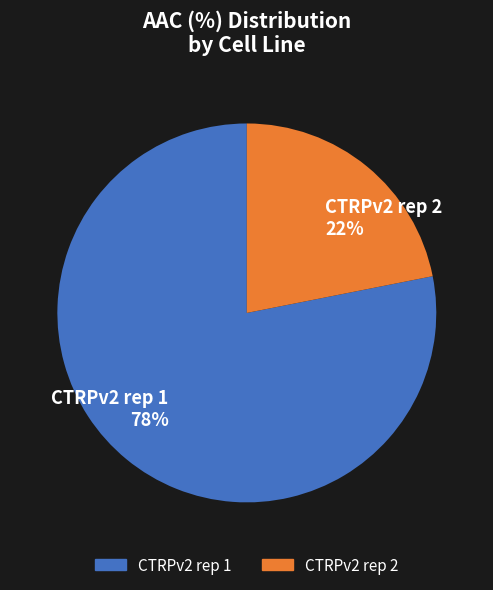

What is the ratio of the value at CTRPv2 rep 2 to the value at CTRPv2 rep 1?

0.3